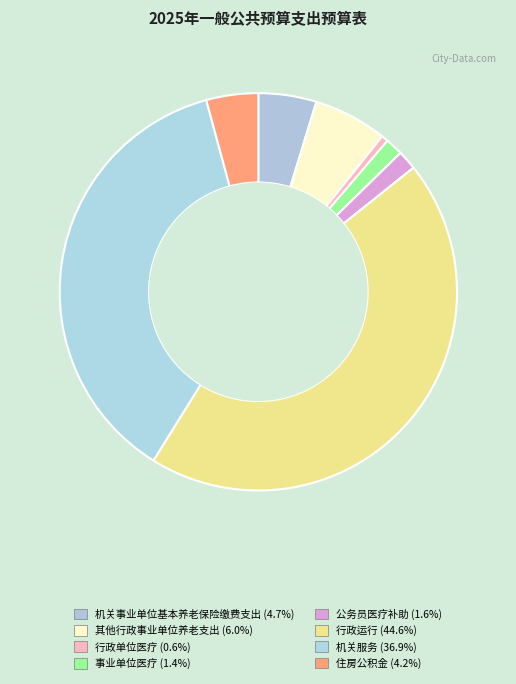

Count the number of slices in the pie.

8